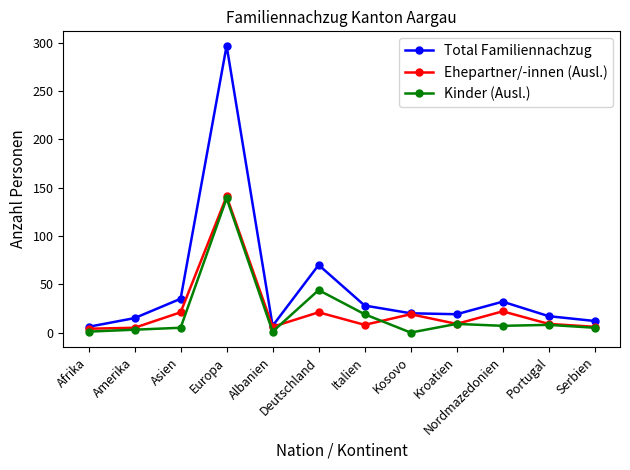

What is the difference between the second highest and minimum values in the Ehepartner/-innen (Ausl.) series?

18